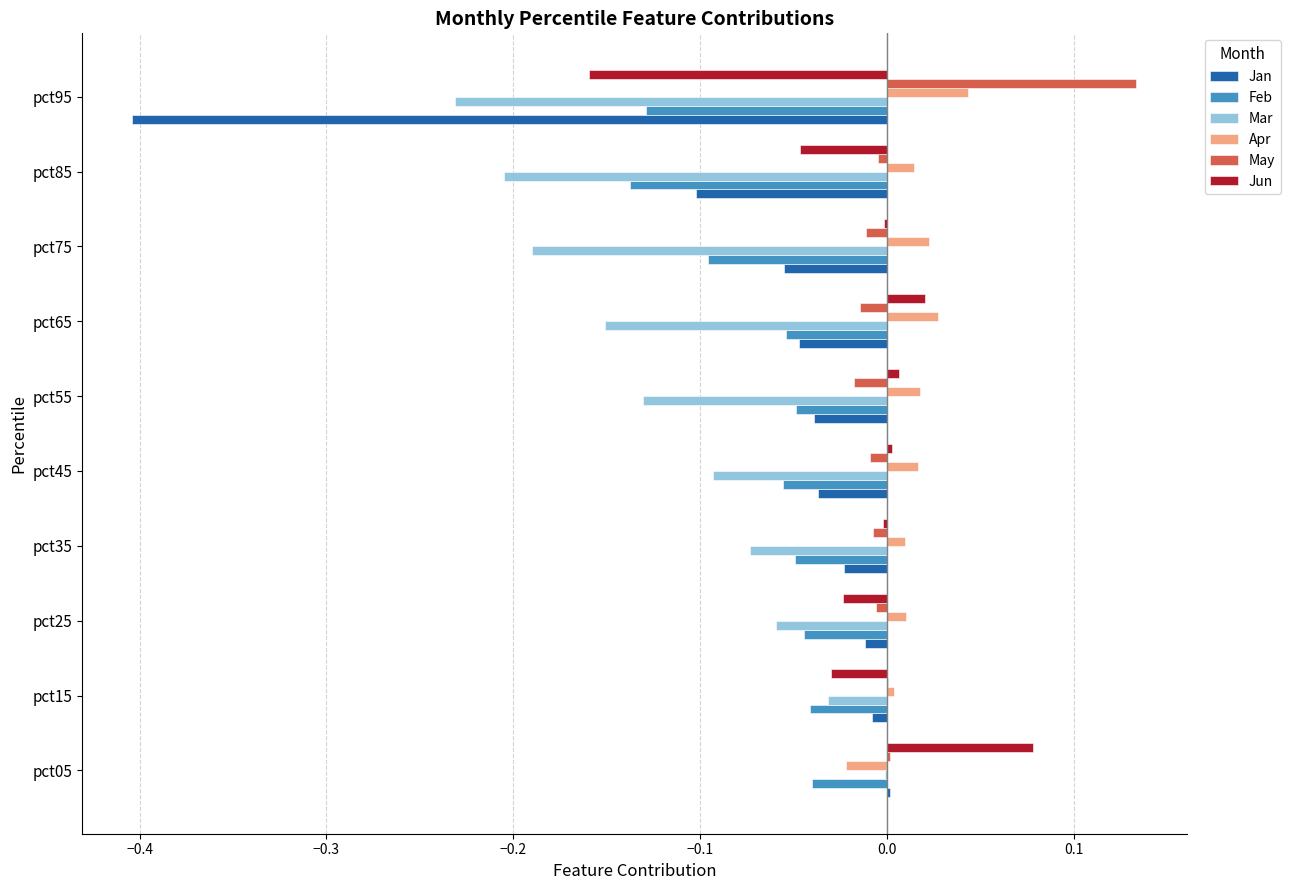

Between pct45 and pct75, which series saw the biggest shift?

Mar